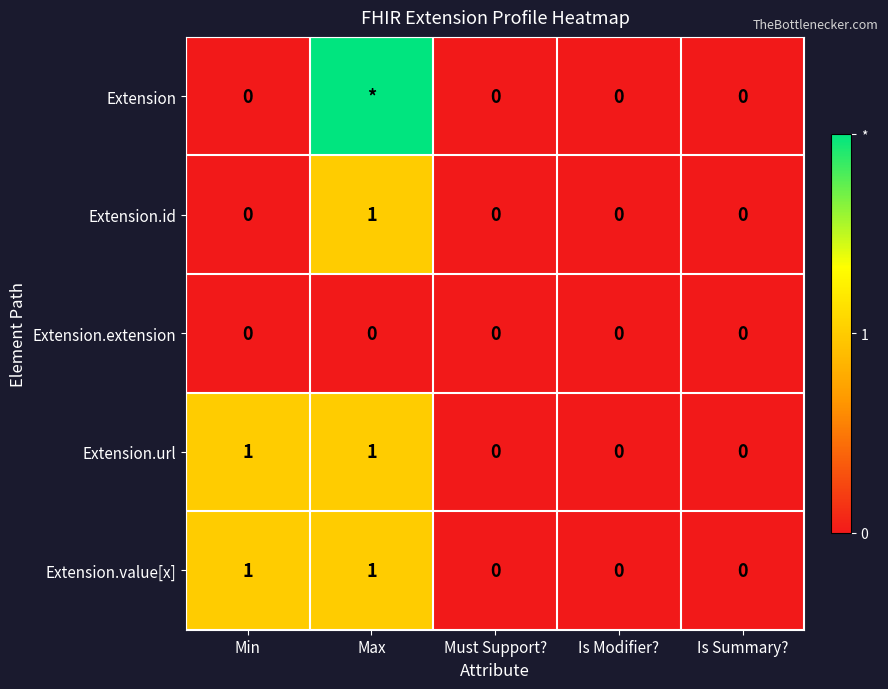

Is it true that Extension.id equals 0 at Is Summary??

True